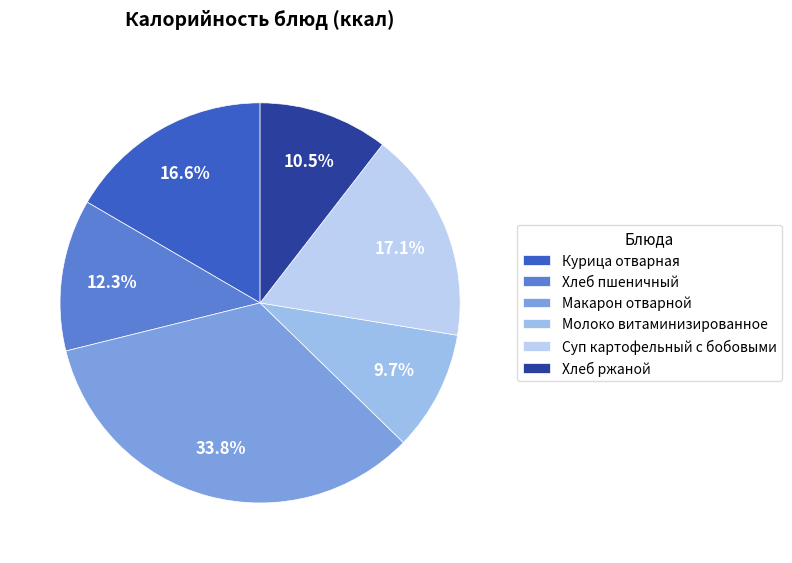

Which slice is the largest?

Макарон отварной